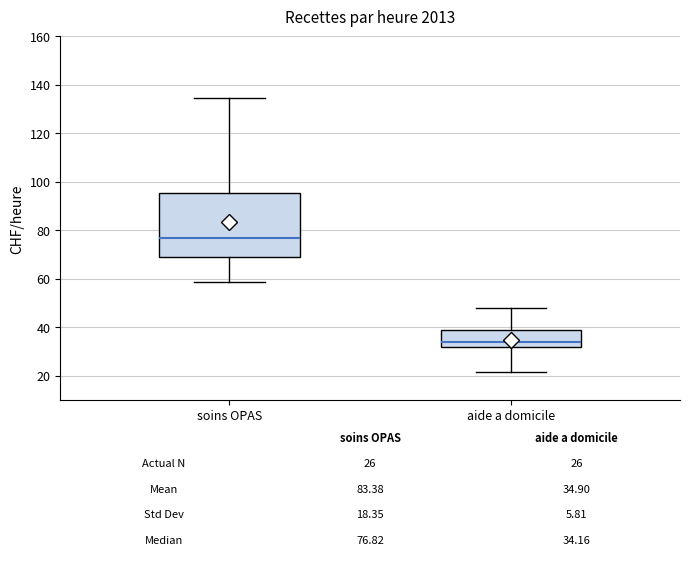

Which box has the lowest median line?

aide a domicile